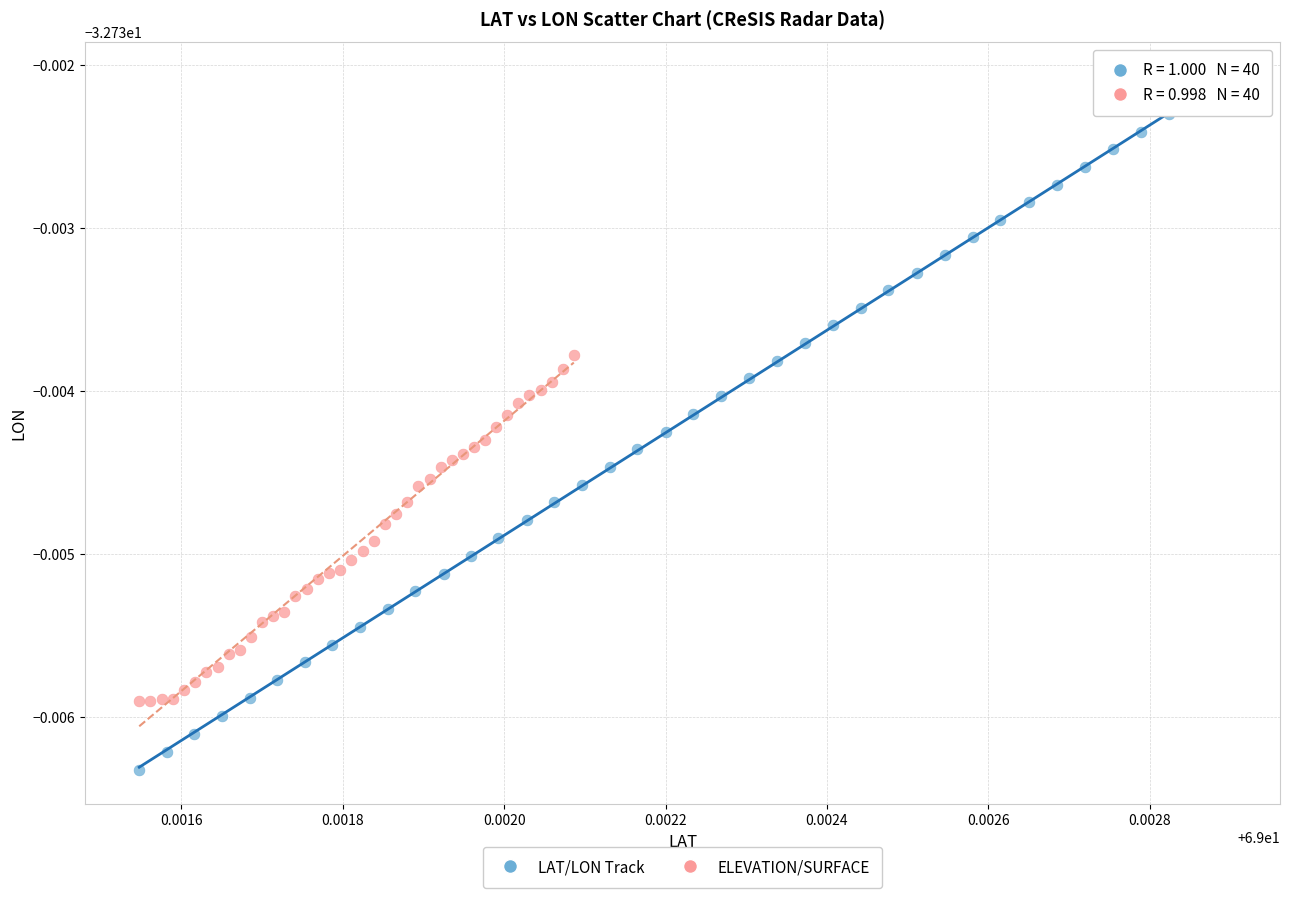

Which series reaches the minimum Y coordinate?

LAT/LON Track